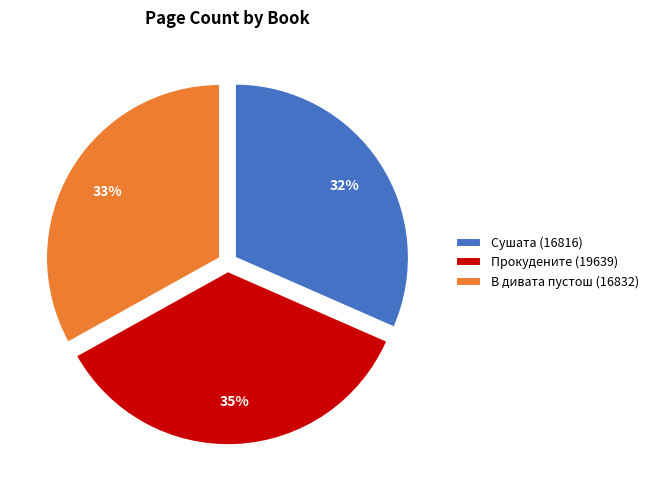

Is there a majority slice in this chart?

No